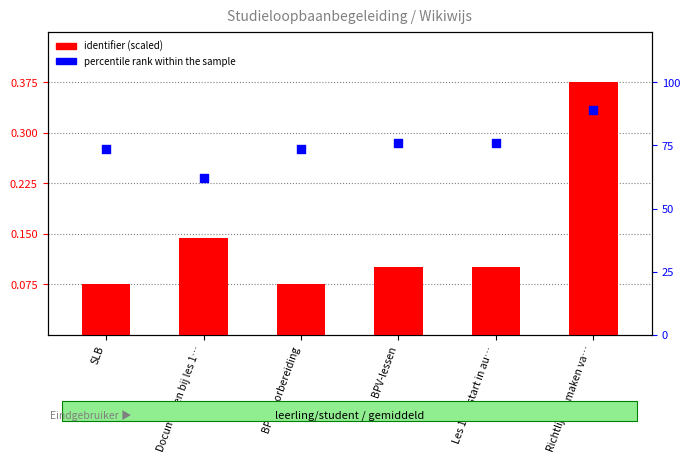

What is the total value across all series at BPV-voorbereiding?

73.5